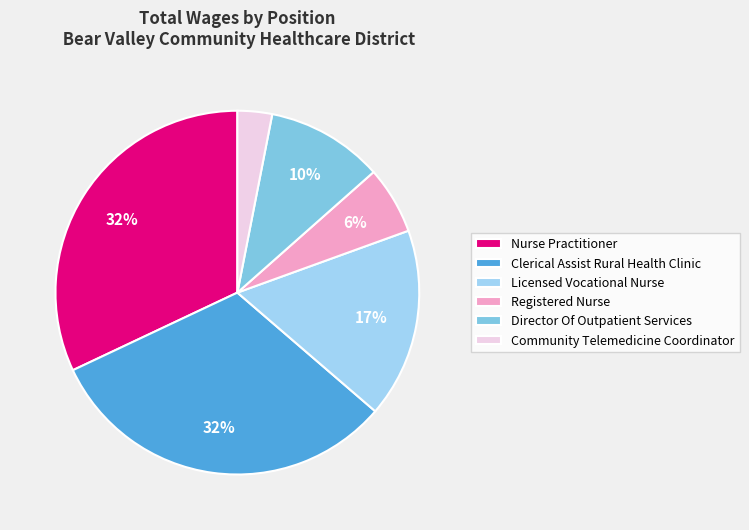

To the nearest percent, what portion does Licensed Vocational Nurse represent?

17%